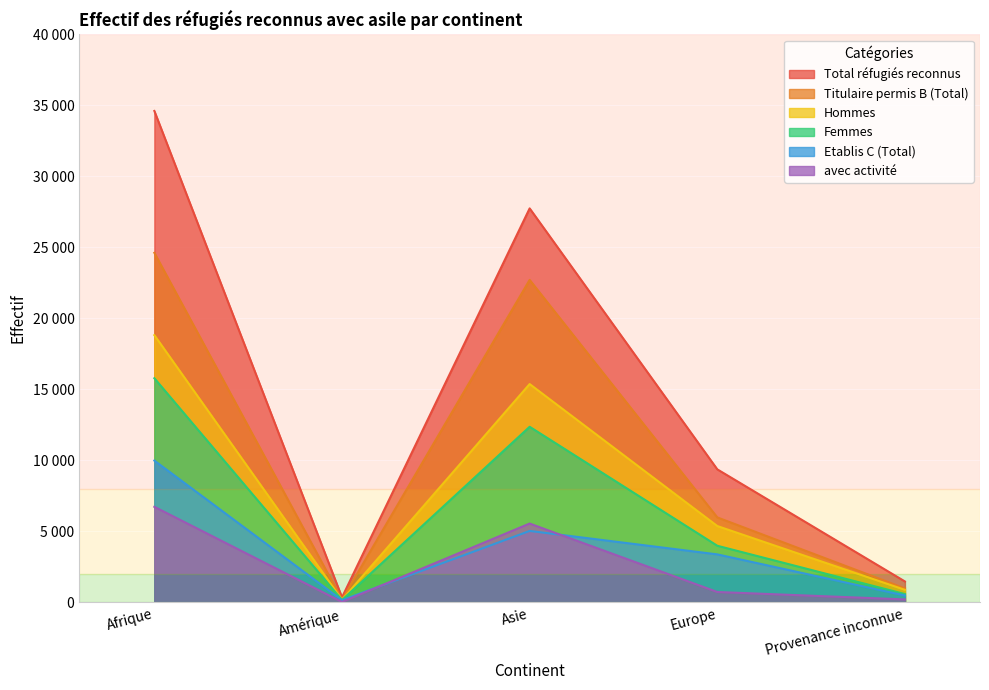

How many data points in Hommes are less than 5380?

2